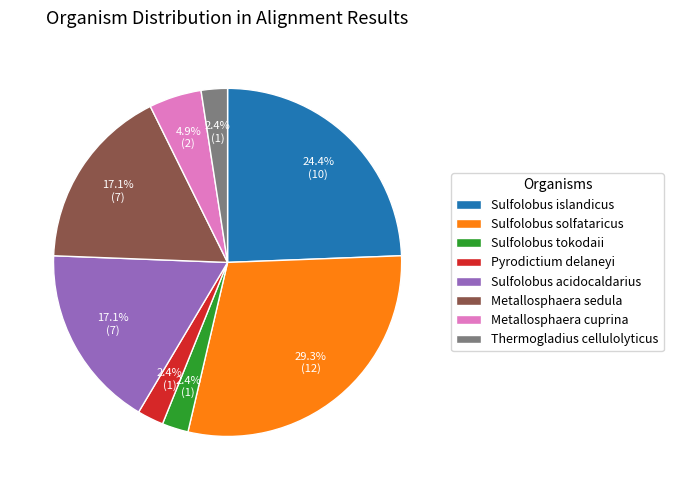

Which category has the biggest portion of the pie?

Sulfolobus solfataricus